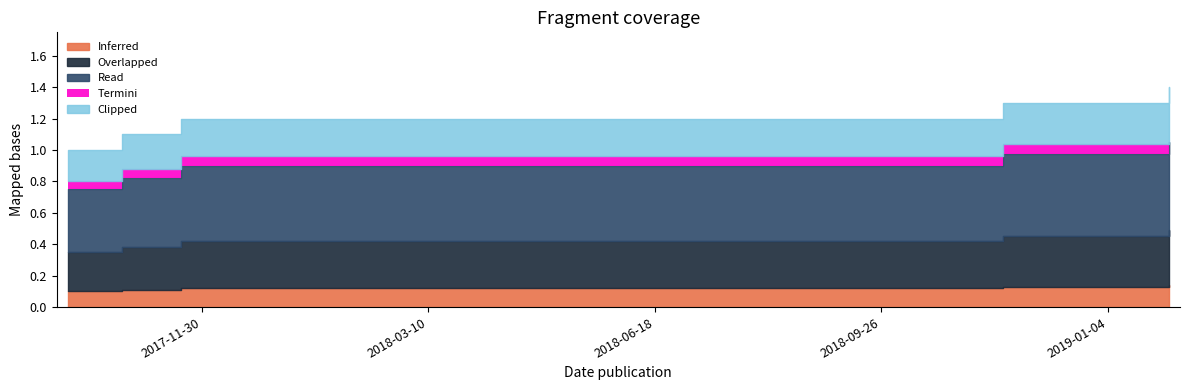

Rank the categories by value from highest to lowest.

2019-01-31, 2018-11-19, 2017-11-21, 2017-10-26, 2017-10-02